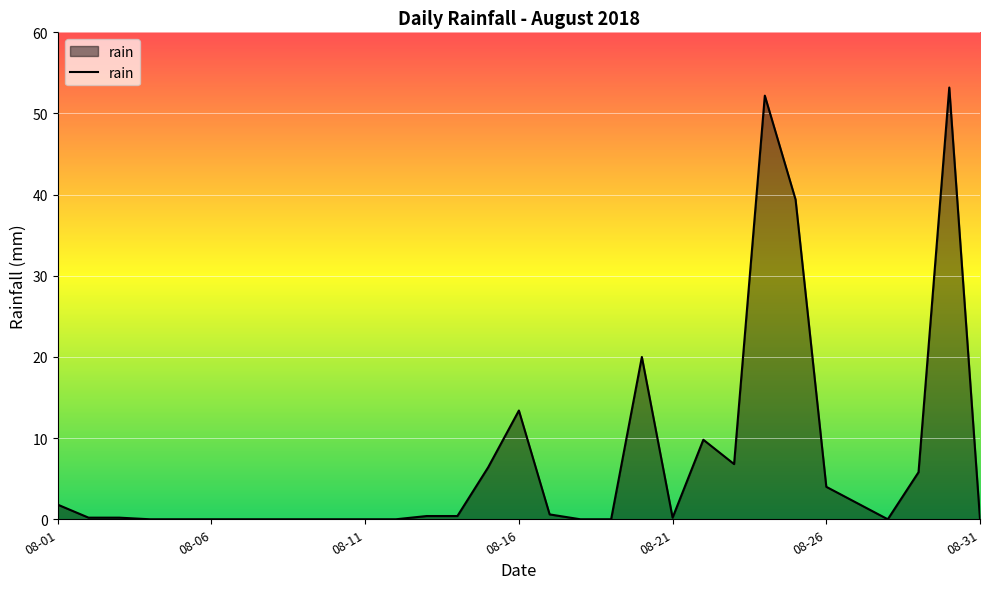

What is the difference between the maximum and minimum values?

53.2